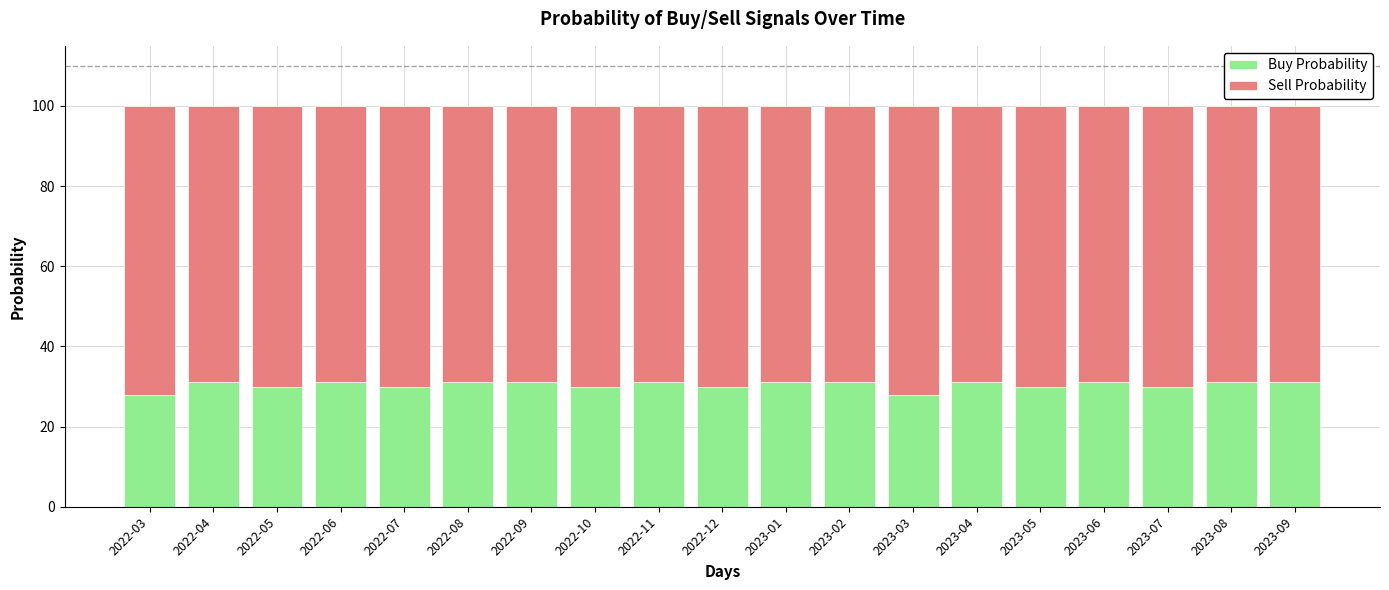

Is it true that Buy Probability equals 15 at 2022-04?

False